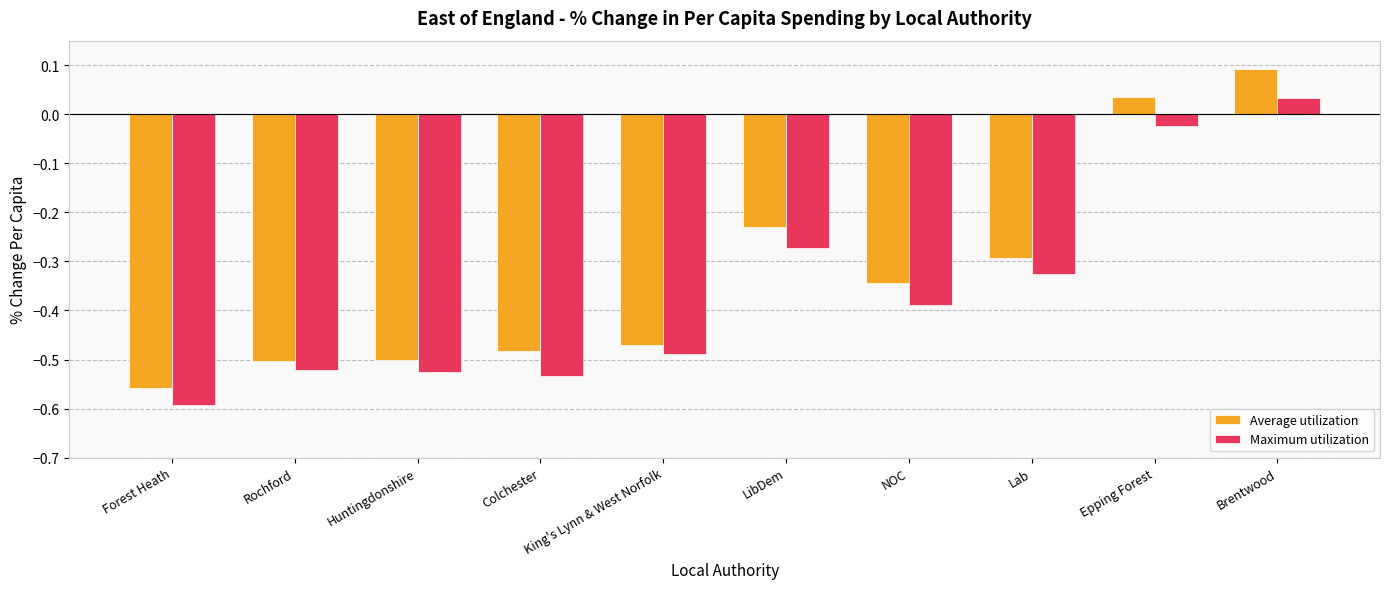

Where is Average utilization nearest to the value 0?

Epping Forest